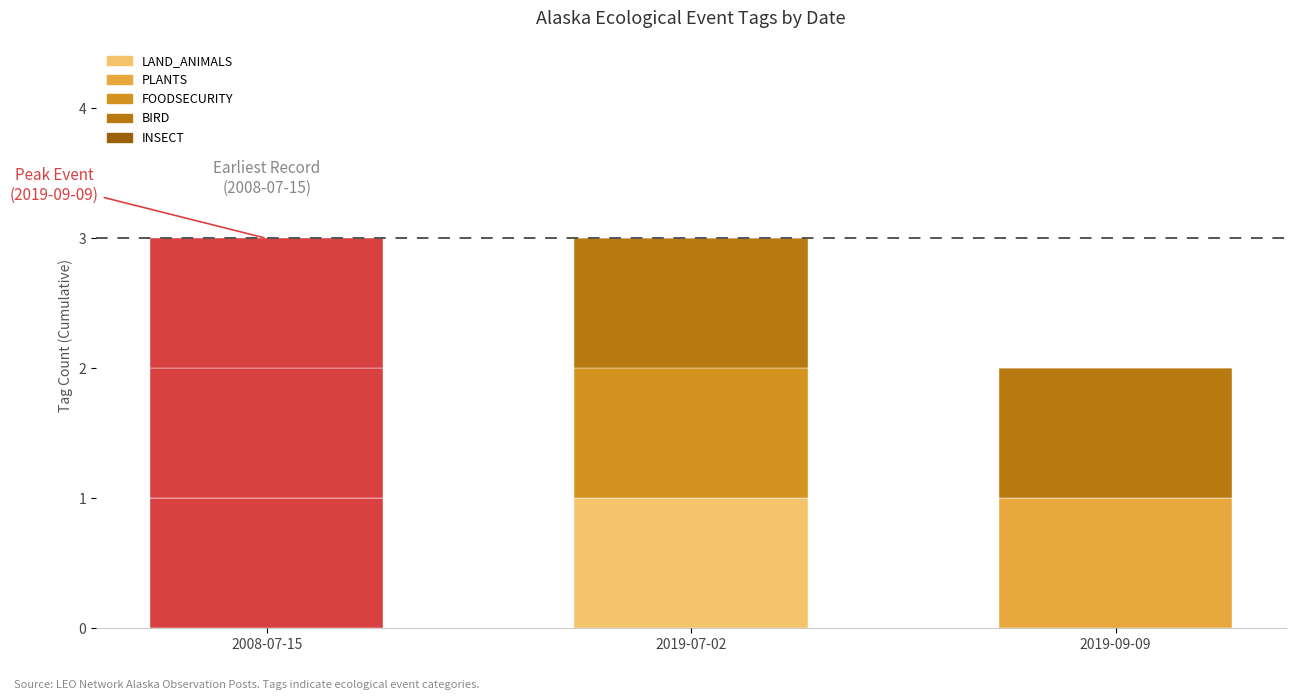

What value does the BIRD series have at 2019-09-09?

1